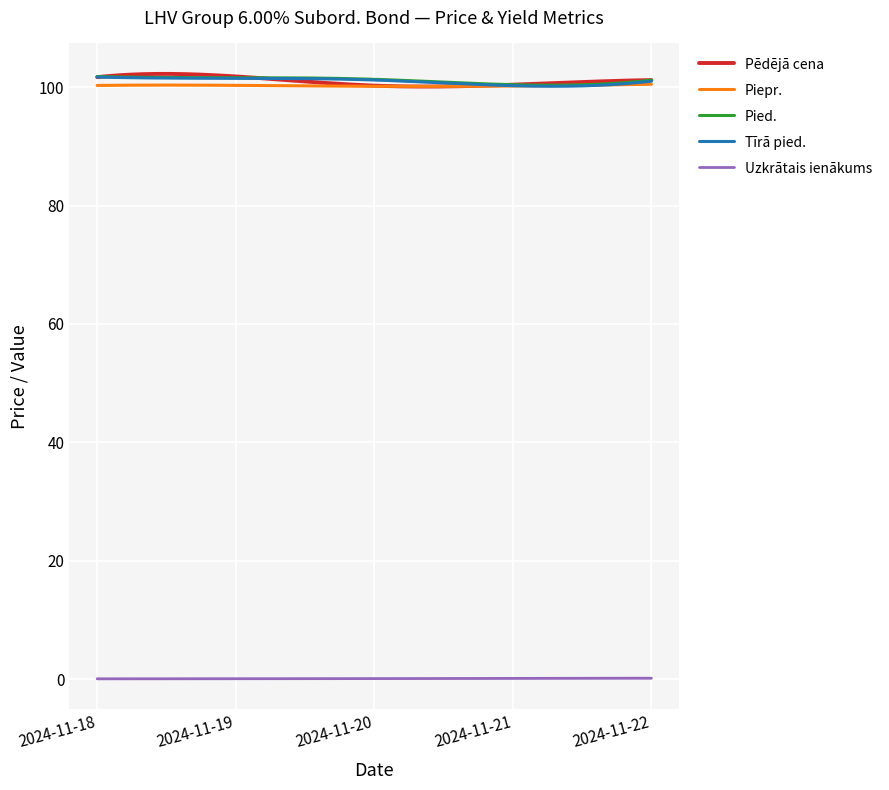

At which label does Pēdējā cena first exceed 101?

2024-11-18